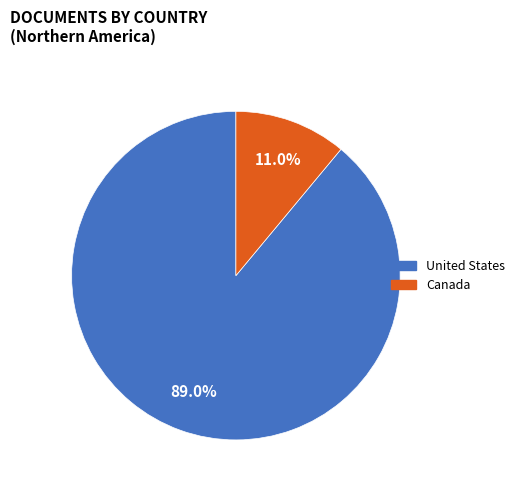

How many slices are in this pie chart?

2